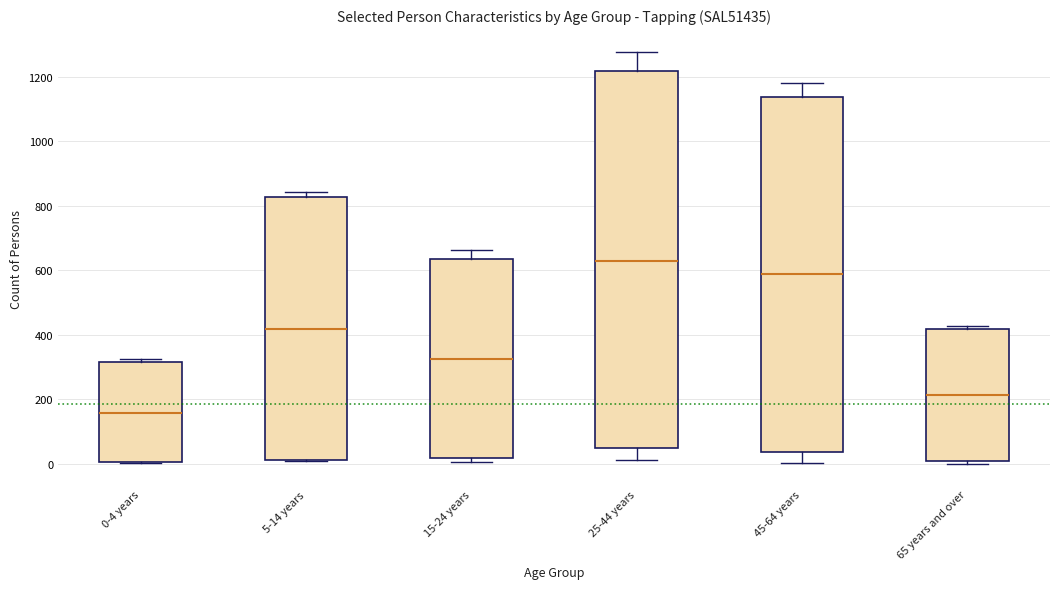

Reading left to right, transcribe this box plot: for each box, give where its median line is, the range the box spans, and where its two whiskers end, as read against the y-axis. The values are not printed on the chart, so give them approximately, as read against the axis.

0-4 years: median 160, box 0 to 320, whiskers 0 to 320 (just above the box's upper edge)
5-14 years: median 420, box 20 to 820, whiskers 20 to 840
15-24 years: median 320, box 20 to 640, whiskers 0 to 660
25-44 years: median 640, box 40 to 1220, whiskers 20 to 1280
45-64 years: median 580, box 40 to 1140, whiskers 0 to 1180
65 years and over: median 220, box 0 to 420, whiskers 0 (just below the box's lower edge) to 420 (just above the box's upper edge)